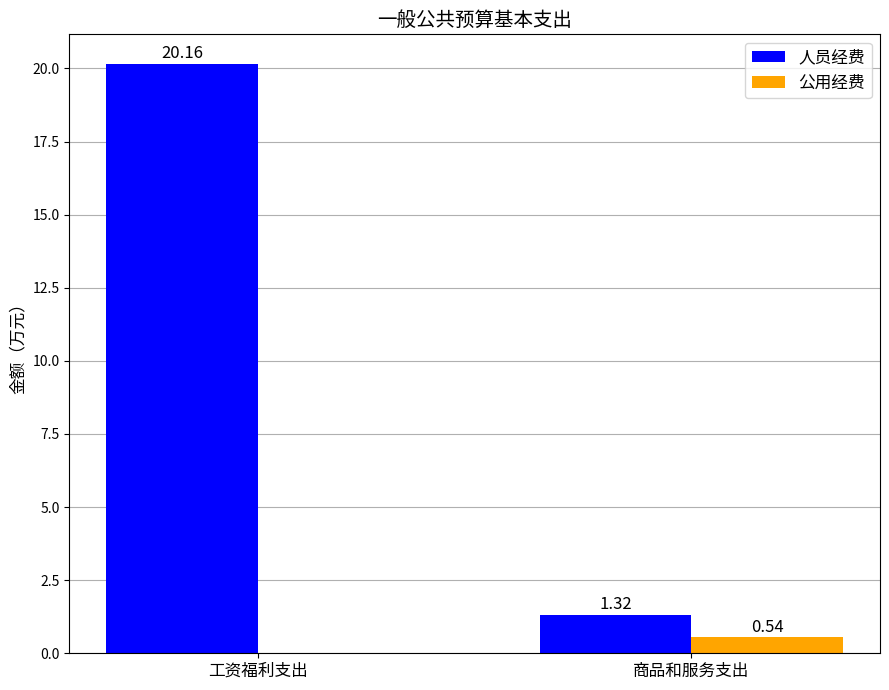

What is the difference between the 人员经费 values at 商品和服务支出 and 工资福利支出?

18.8